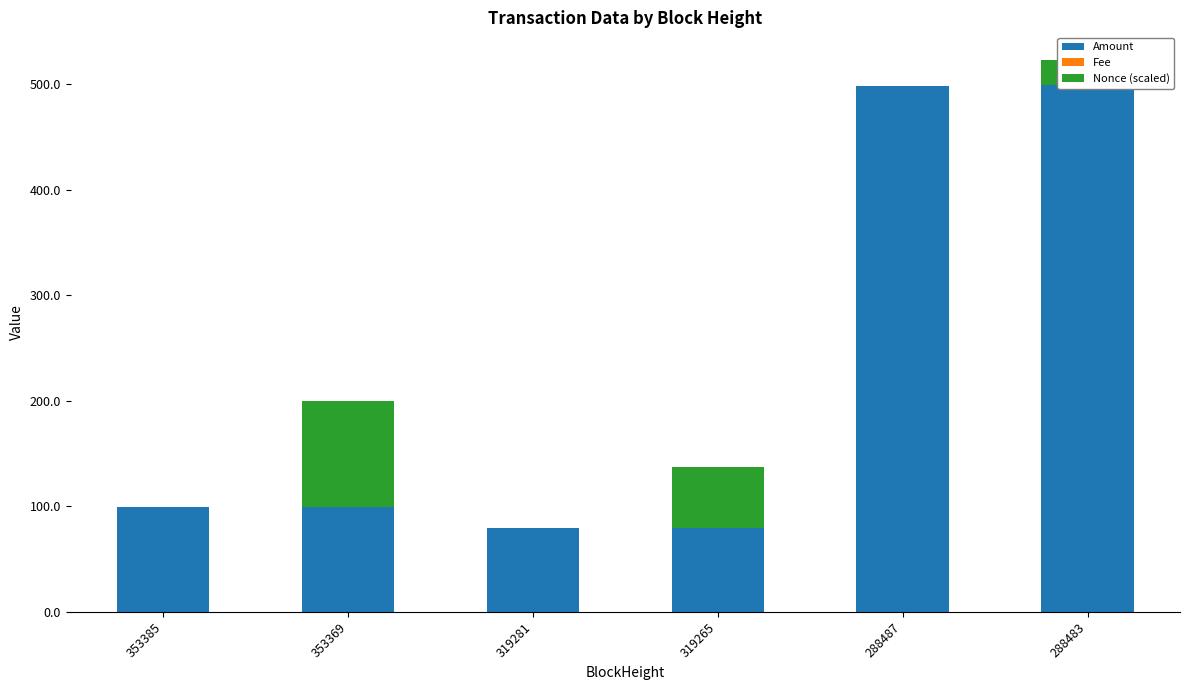

The Nonce (scaled) series shows 0.0 at 319281. True or false?

True